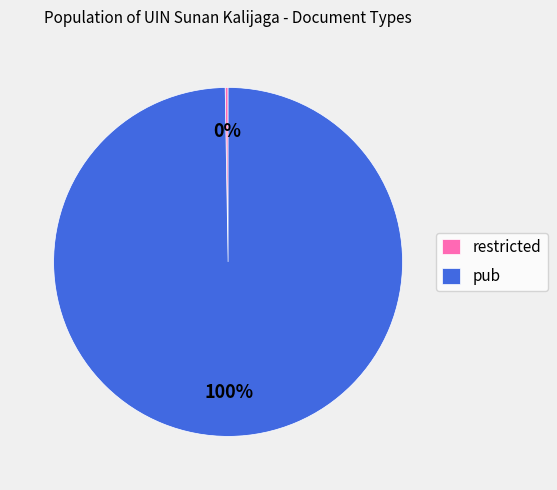

What is the majority slice?

pub